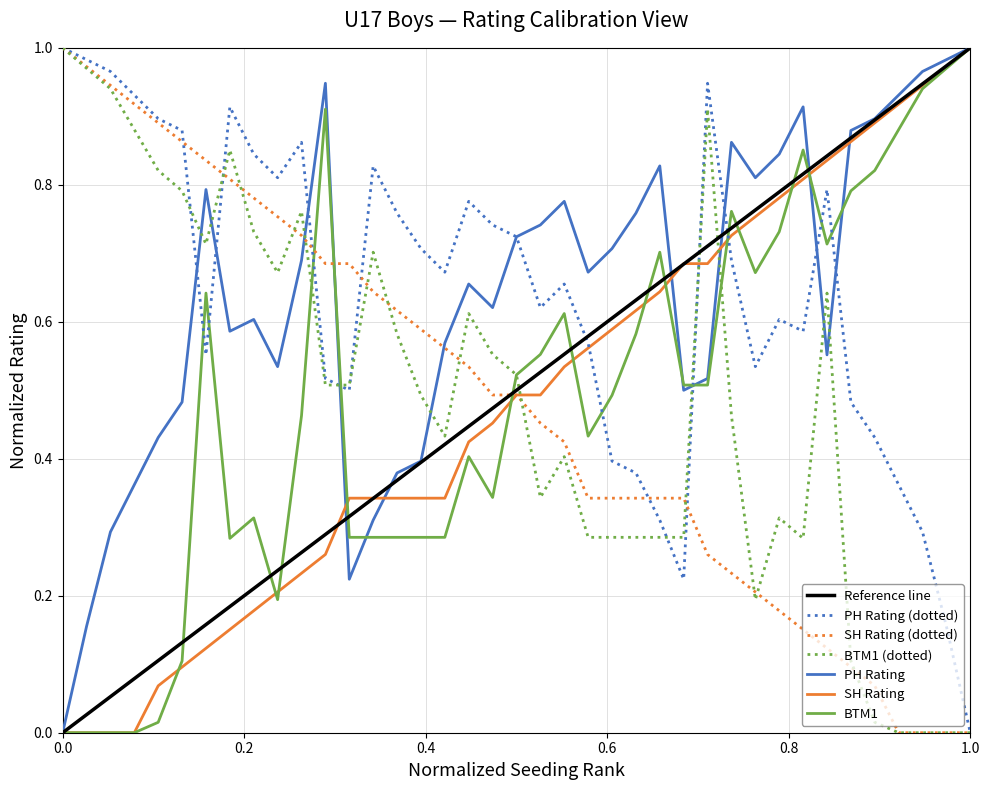

True or false: BTM1 (dotted) and PH Rating cross at least once.

True